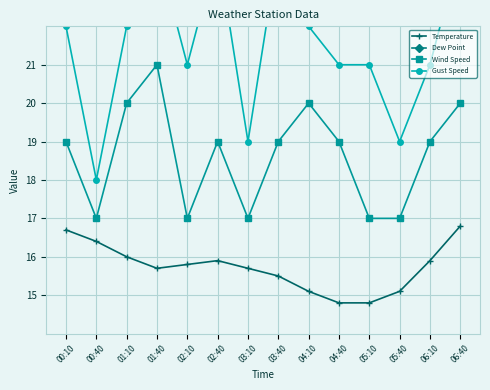

What is the value of the Gust Speed point at the 11th from the left?

21.0